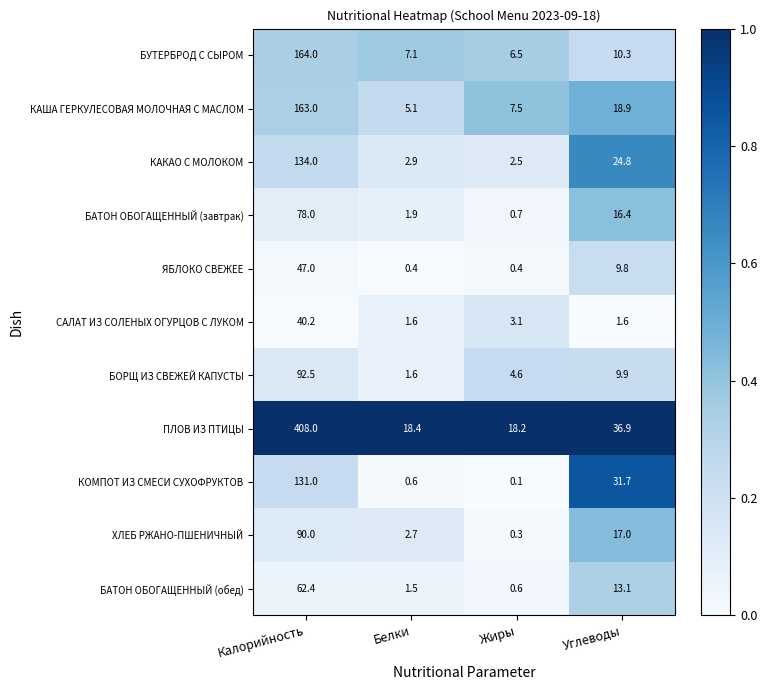

Rank the series at Жиры from lowest to highest value.

КОМПОТ ИЗ СМЕСИ СУХОФРУКТОВ, ХЛЕБ РЖАНО-ПШЕНИЧНЫЙ, ЯБЛОКО СВЕЖЕЕ, БАТОН ОБОГАЩЕННЫЙ (обед), БАТОН ОБОГАЩЕННЫЙ (завтрак), КАКАО С МОЛОКОМ, САЛАТ ИЗ СОЛЕНЫХ ОГУРЦОВ С ЛУКОМ, БОРЩ ИЗ СВЕЖЕЙ КАПУСТЫ, БУТЕРБРОД С СЫРОМ, КАША ГЕРКУЛЕСОВАЯ МОЛОЧНАЯ С МАСЛОМ, ПЛОВ ИЗ ПТИЦЫ